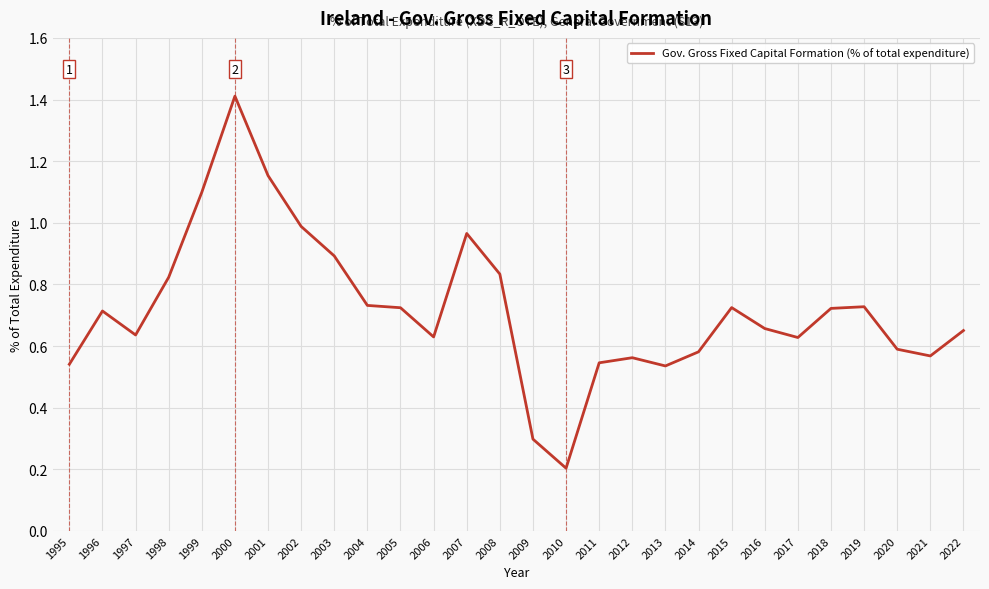

The value at 2016 is 1.0. True or false?

False